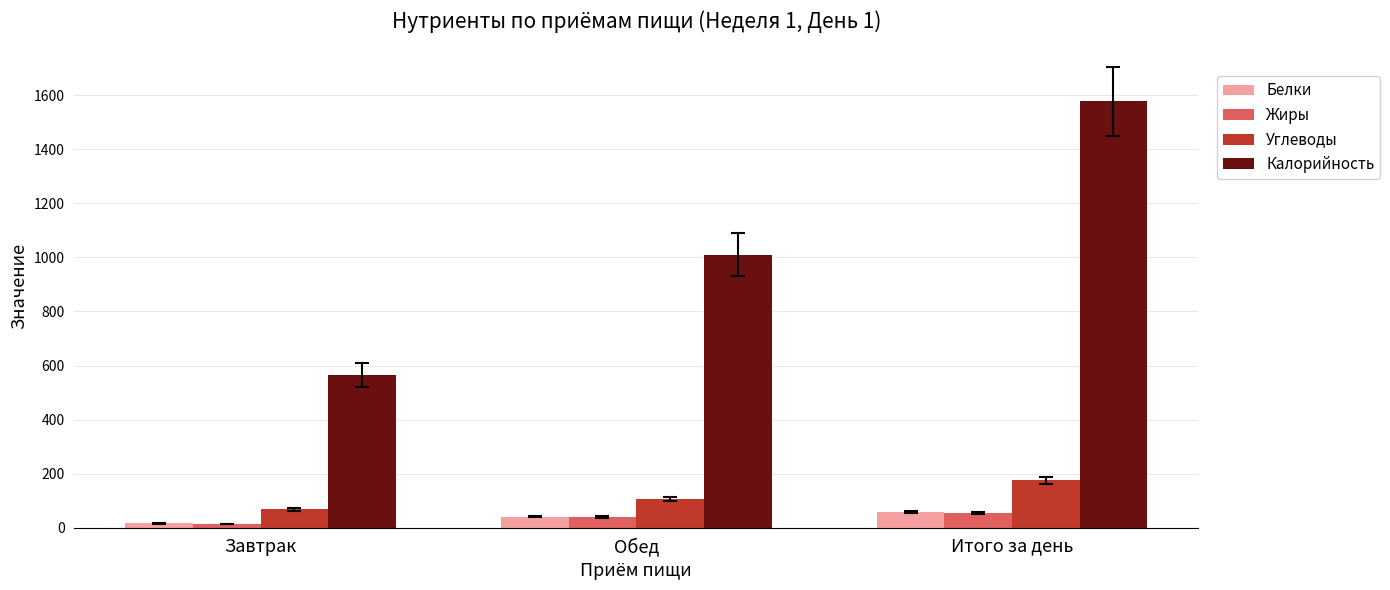

What is the label of the 1st bar from the right?

Итого за день